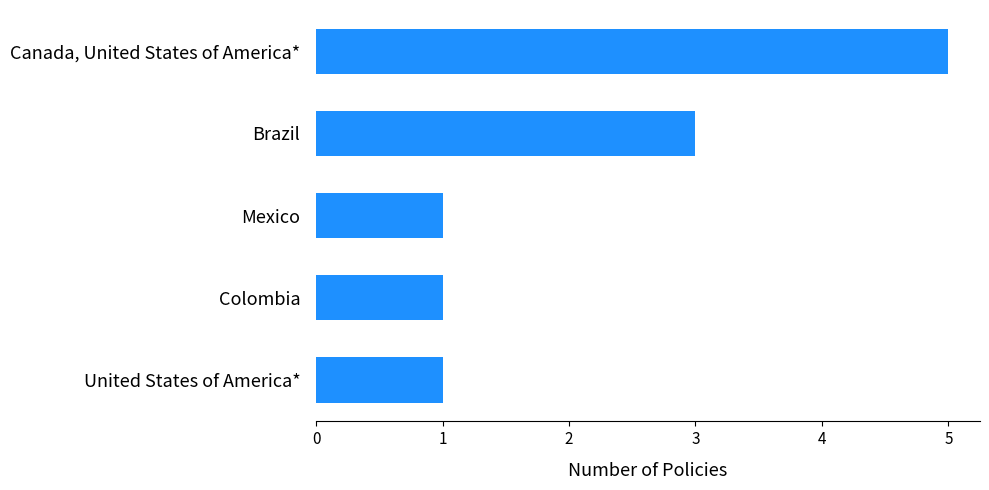

Reading top to bottom, extract all data points from this chart.

Canada, United States of America*=5	Brazil=3	Mexico=1	Colombia=1	United States of America*=1